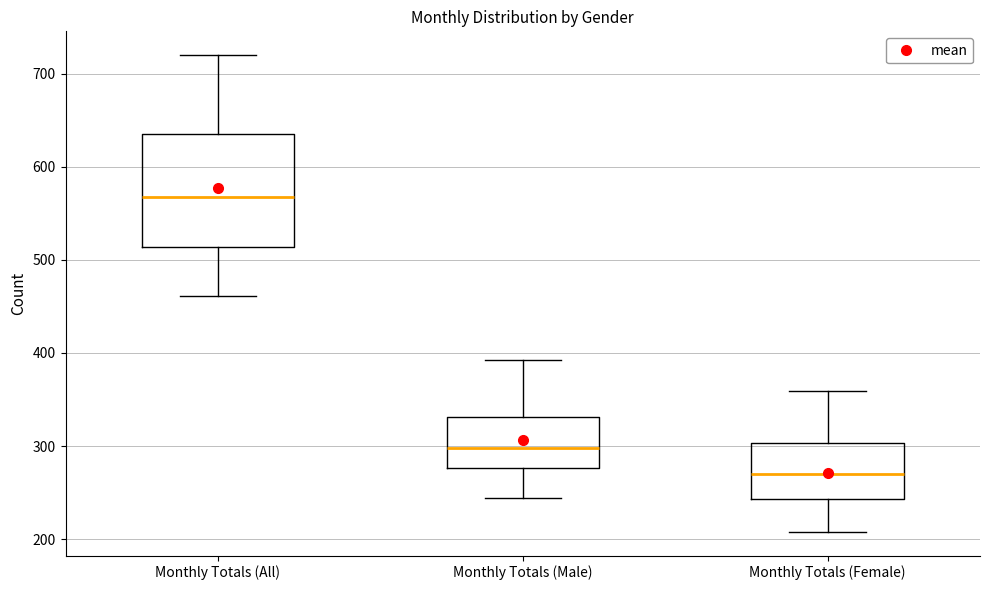

Which box is the tallest, from its lower edge to its upper edge?

Monthly Totals (All)